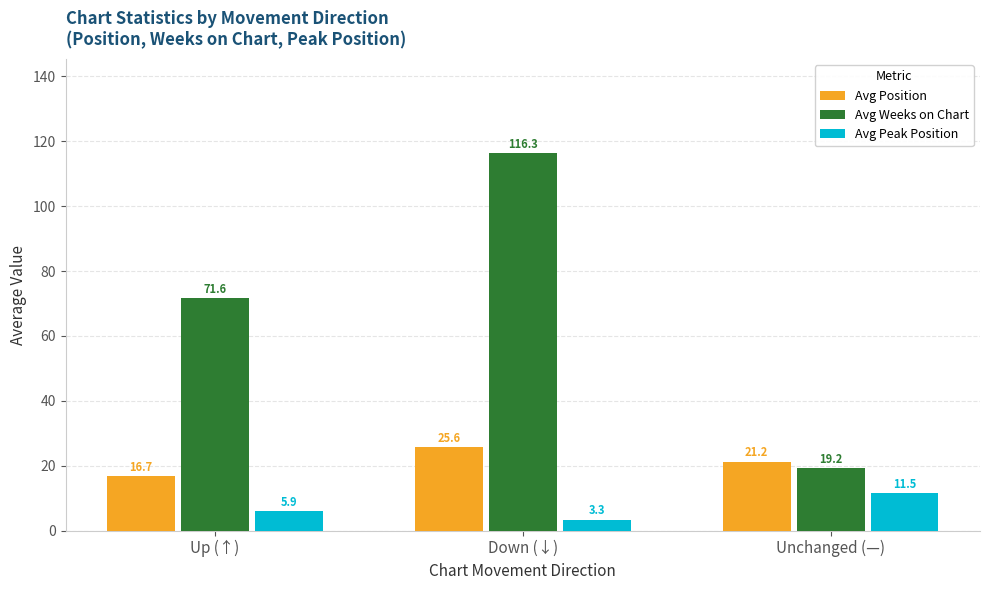

Which series has the largest total across all categories?

Avg Weeks on Chart